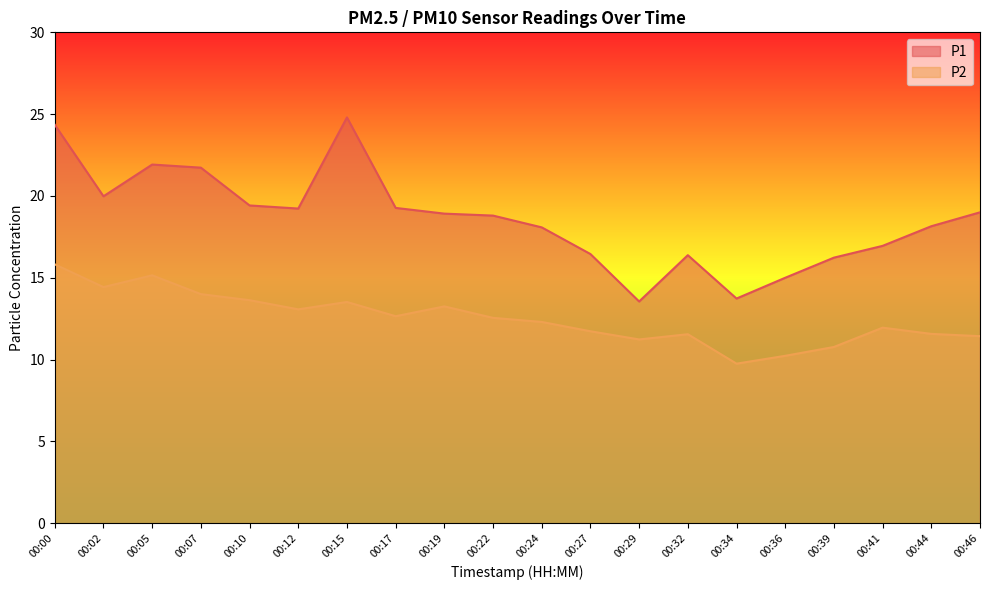

How many lines are shown in the chart?

2